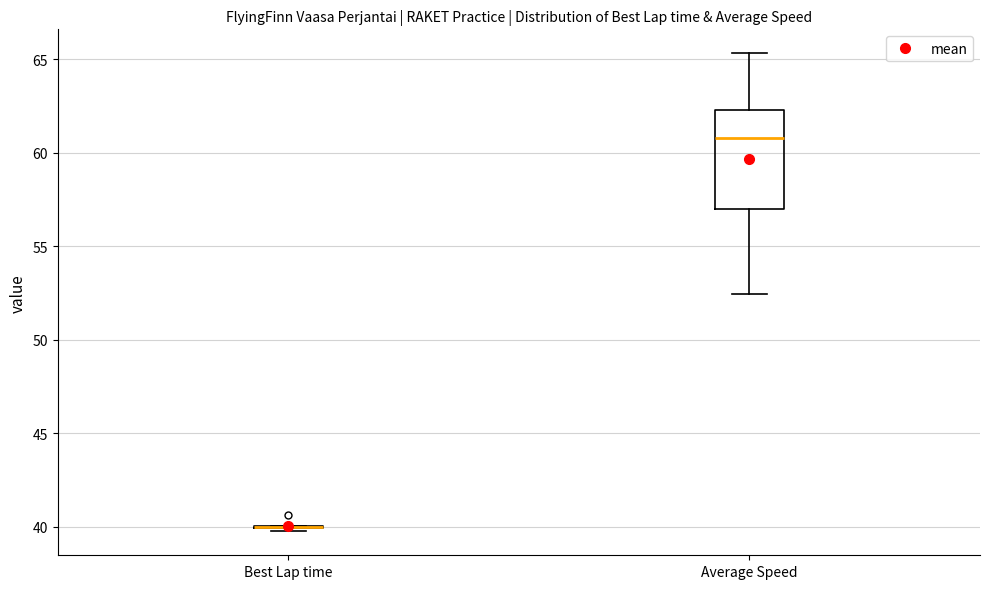

Reading left to right, read every box against the y-axis: the position of its median line, the range the box covers, and the ends of its whiskers. The values are not printed on the chart, so give them approximately, as read against the axis.

Best Lap time: box collapsed to a line at 40.0, whiskers 40.0 to 40.0
Average Speed: median 61.0, box 57.0 to 62.5, whiskers 52.5 to 65.5